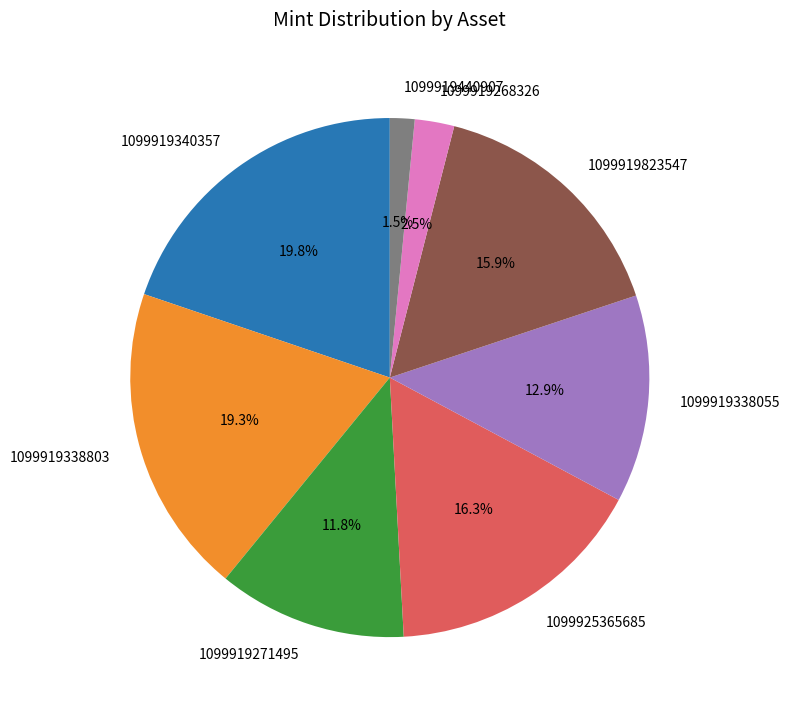

Between 1099919268326 and 1099919271495, which is larger?

1099919271495